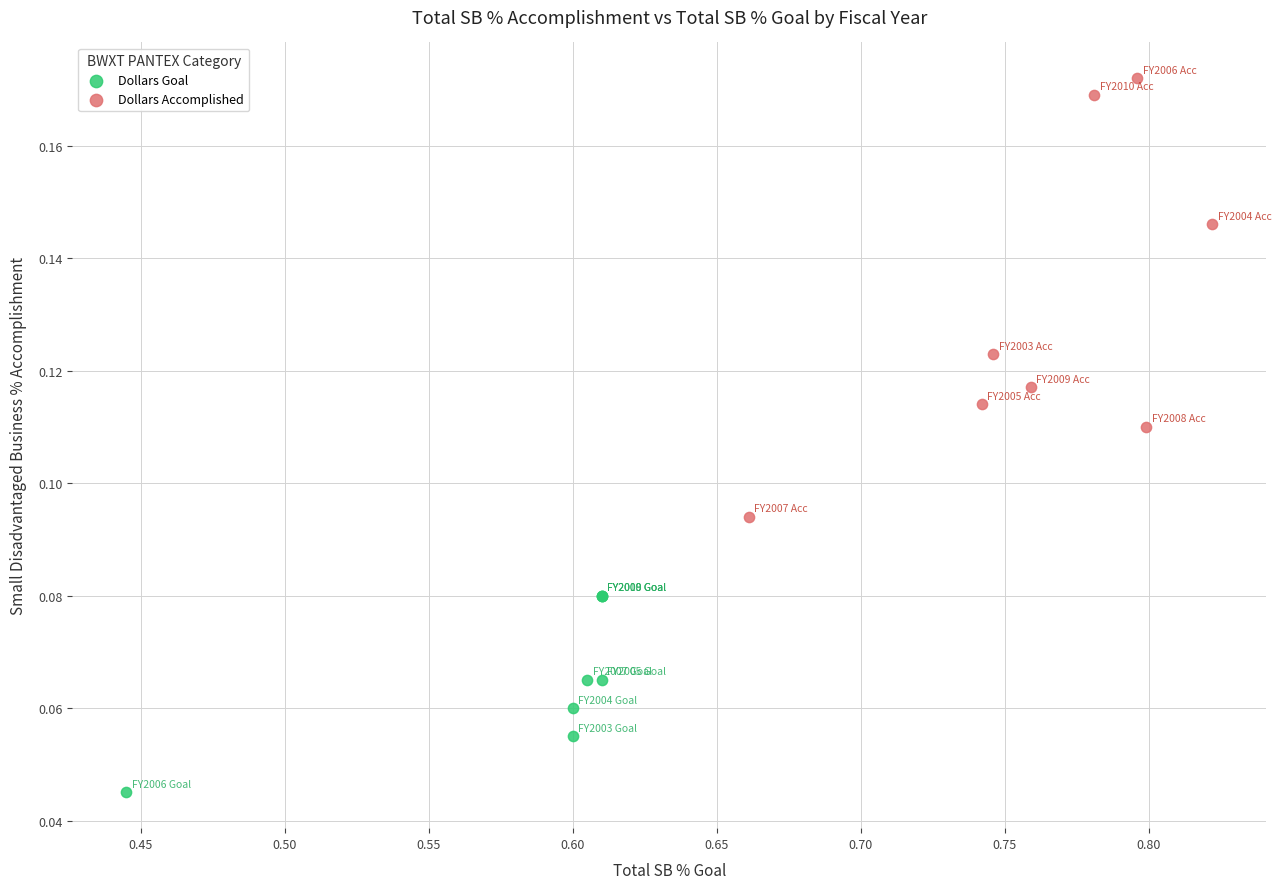

Which series reaches the maximum Y coordinate?

Dollars Accomplished